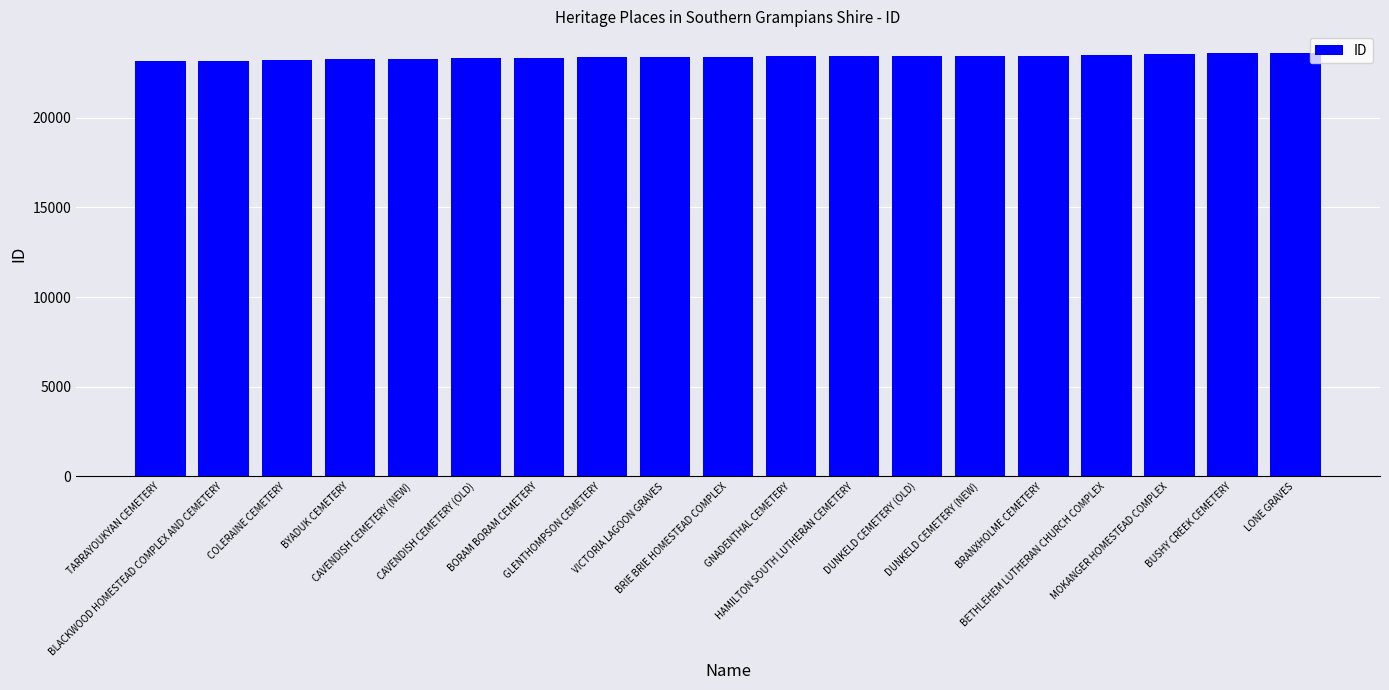

The chart shows a value of 15200 at COLERAINE CEMETERY. True or false?

False